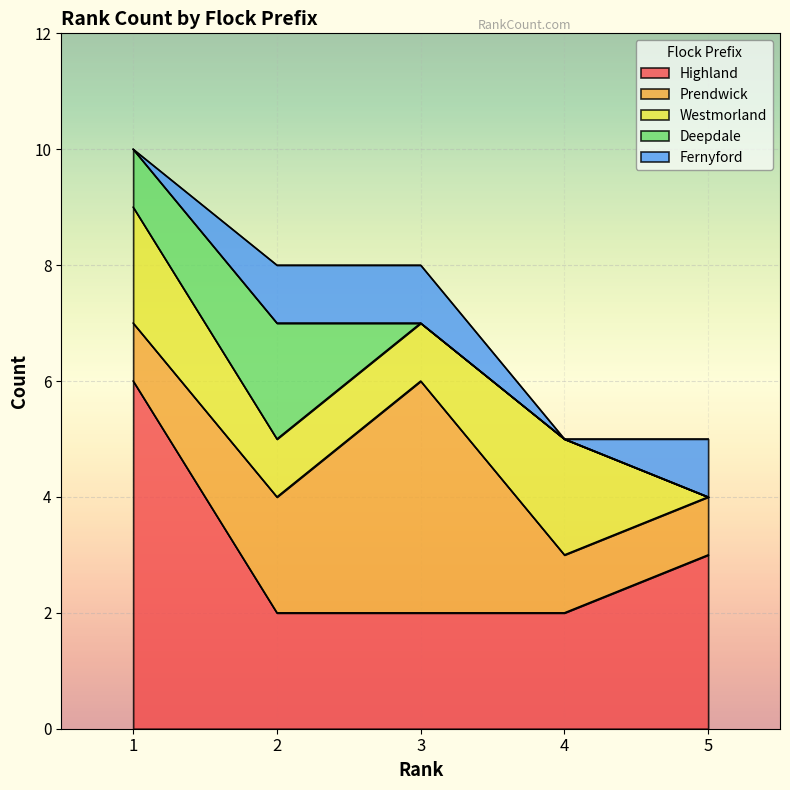

What are all the series names shown in the legend?

Highland, Prendwick, Westmorland, Deepdale, Fernyford